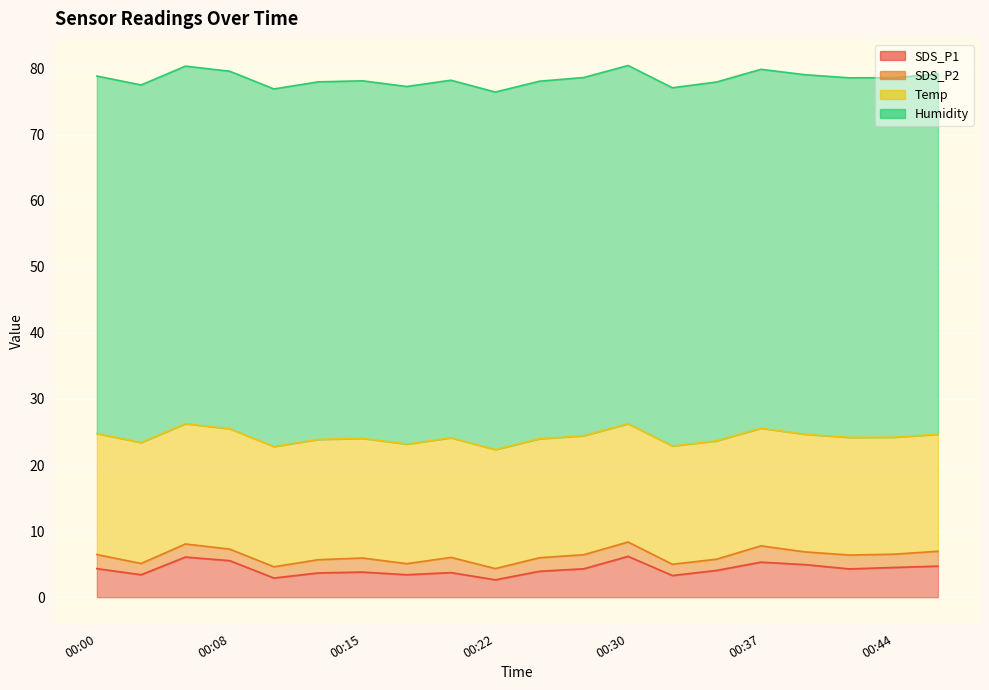

How many data points in SDS_P2 are above 2?

9